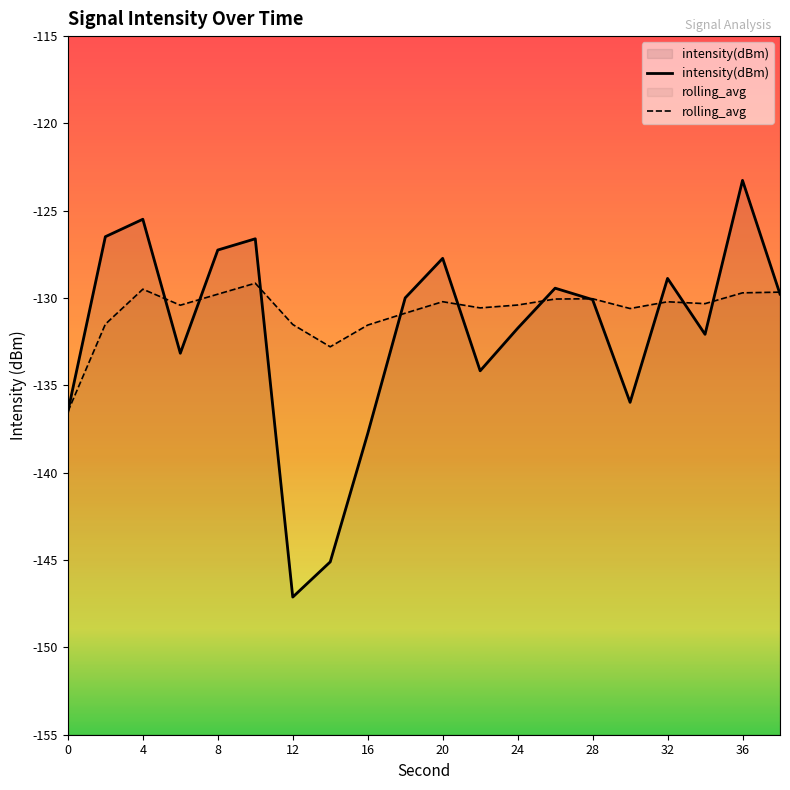

What is the approximate value of rolling_avg at 20?

-130.2